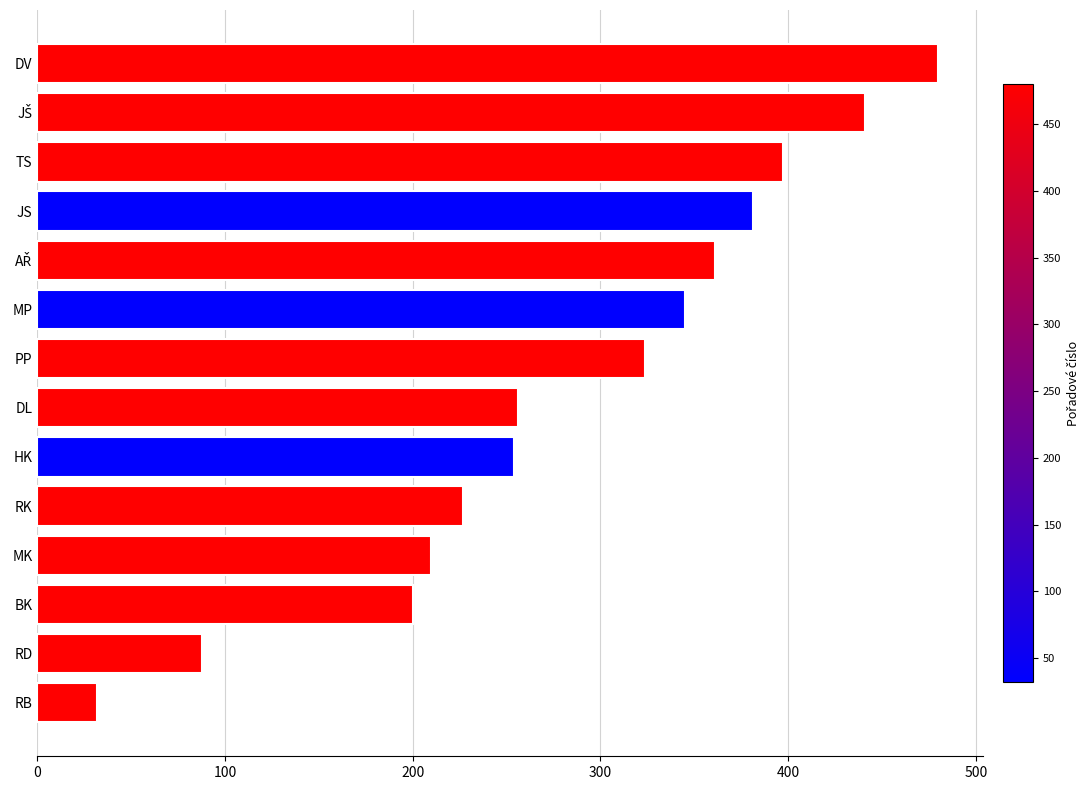

What is the change in value from HK to PP?

+70